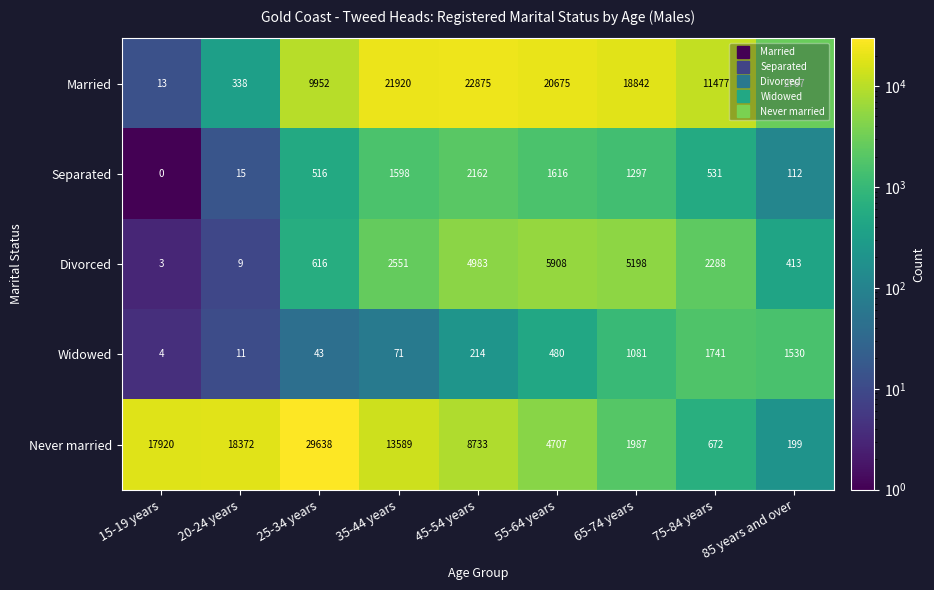

What is the approximate value of Divorced at 55-64 years, to the nearest 10?

5910